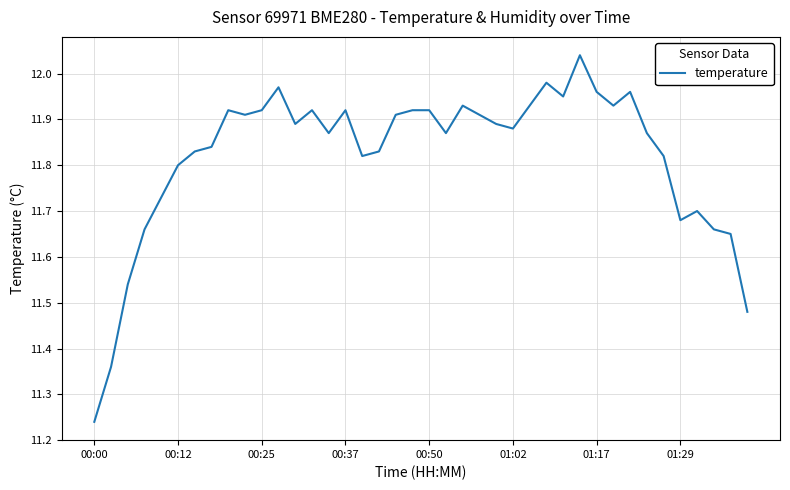

What is the difference between the maximum and minimum values?

0.8